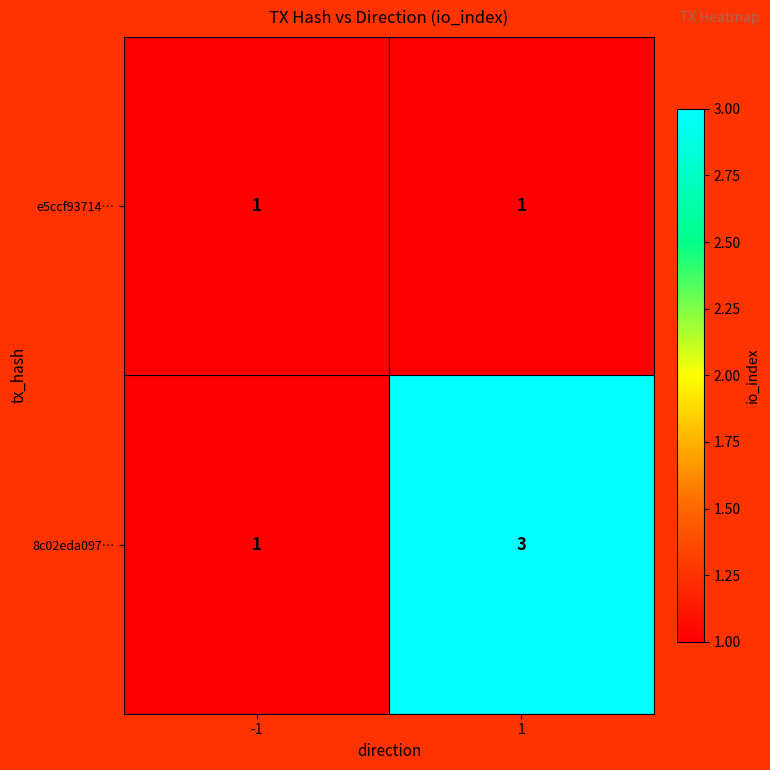

What is the sum of all 8c02eda097… values?

4